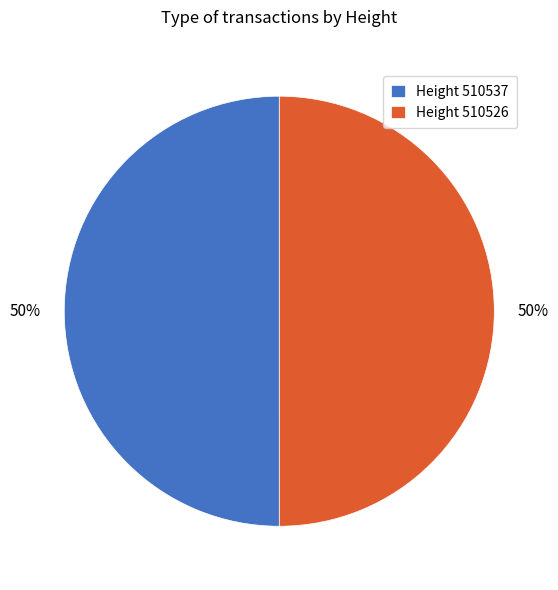

True or false: Height 510537 accounts for 50% of the total.

True